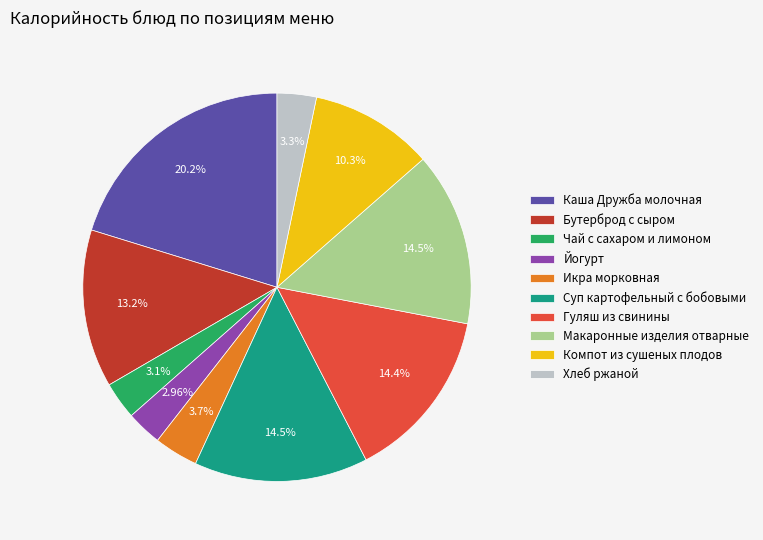

Which has a higher value, Каша Дружба молочная or Бутерброд с сыром?

Каша Дружба молочная